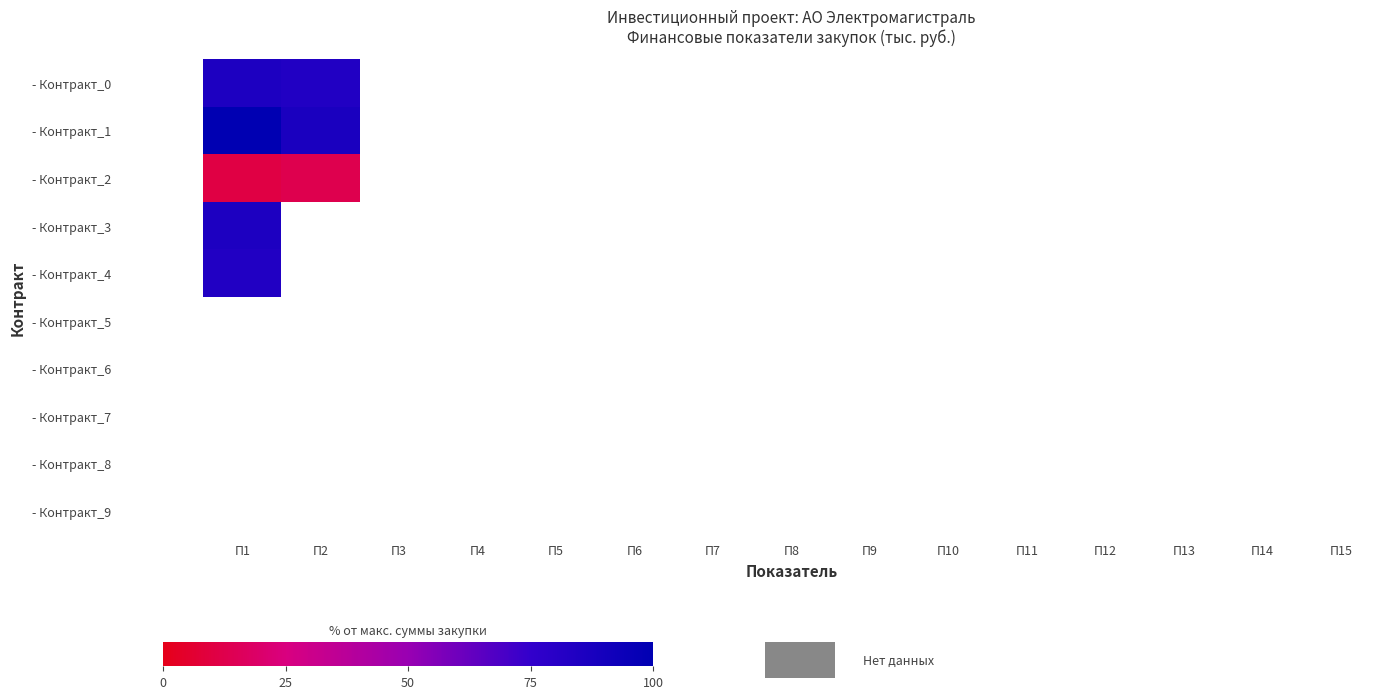

At which label does - Контракт_2 reach its peak?

П2